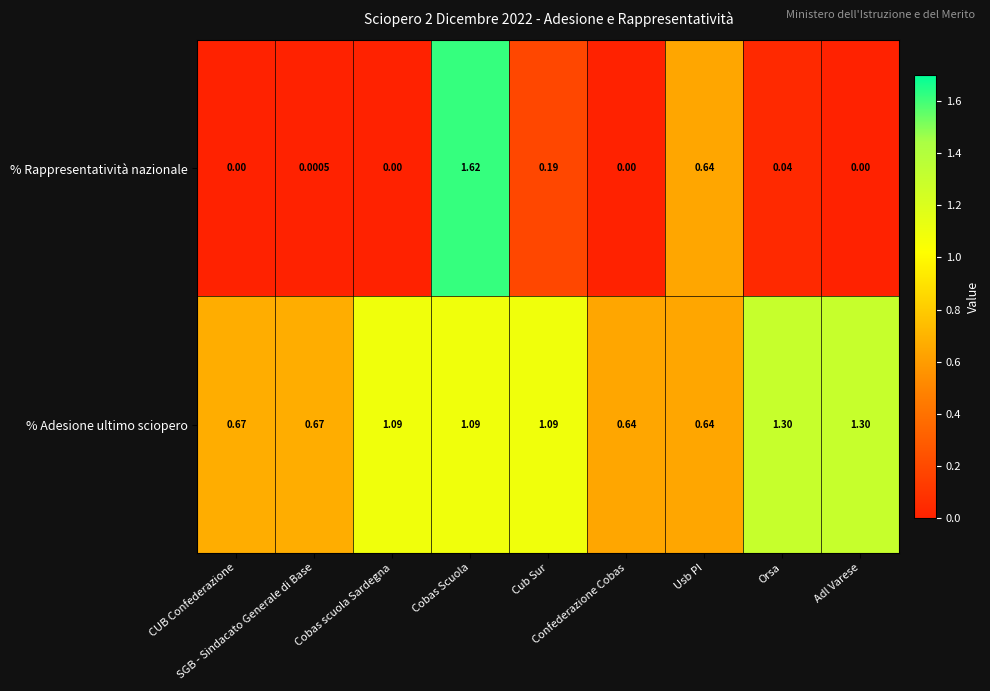

Which series has the largest total across all categories?

% Adesione ultimo sciopero